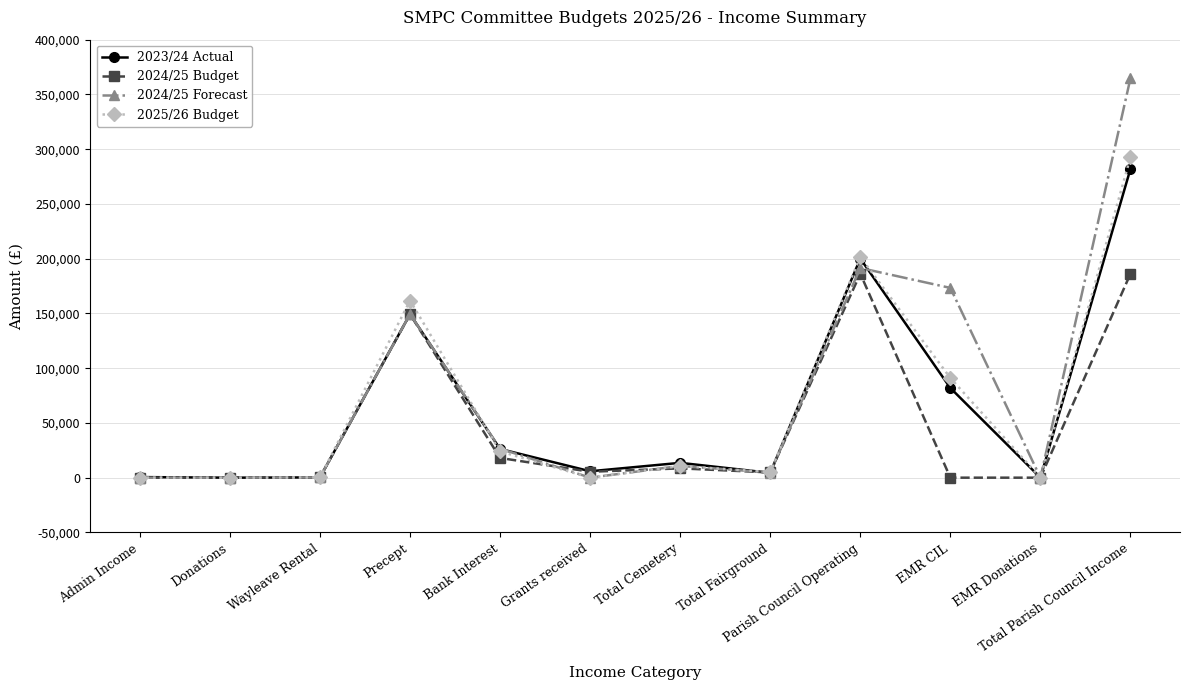

What is the difference between the second highest and second lowest values in the 2024/25 Forecast series?

191487.5